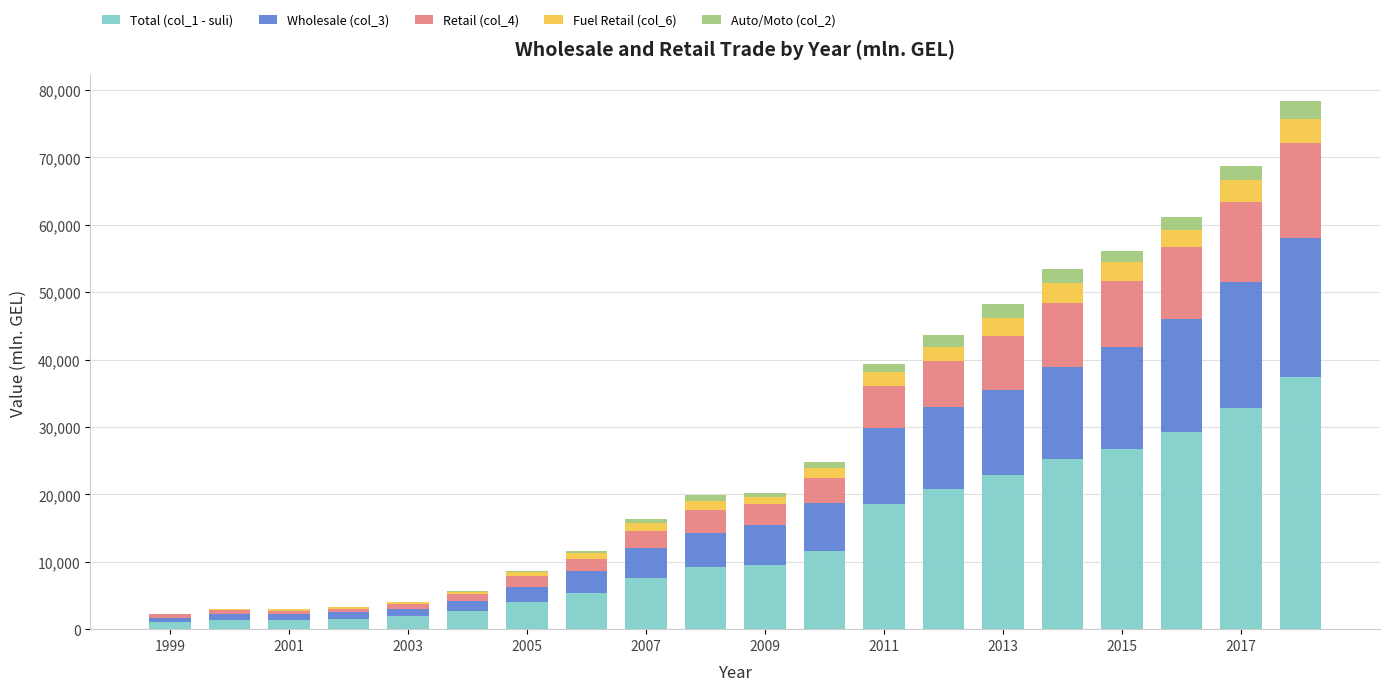

What is the sum of all Total (col_1 - suli) values?

271197.1